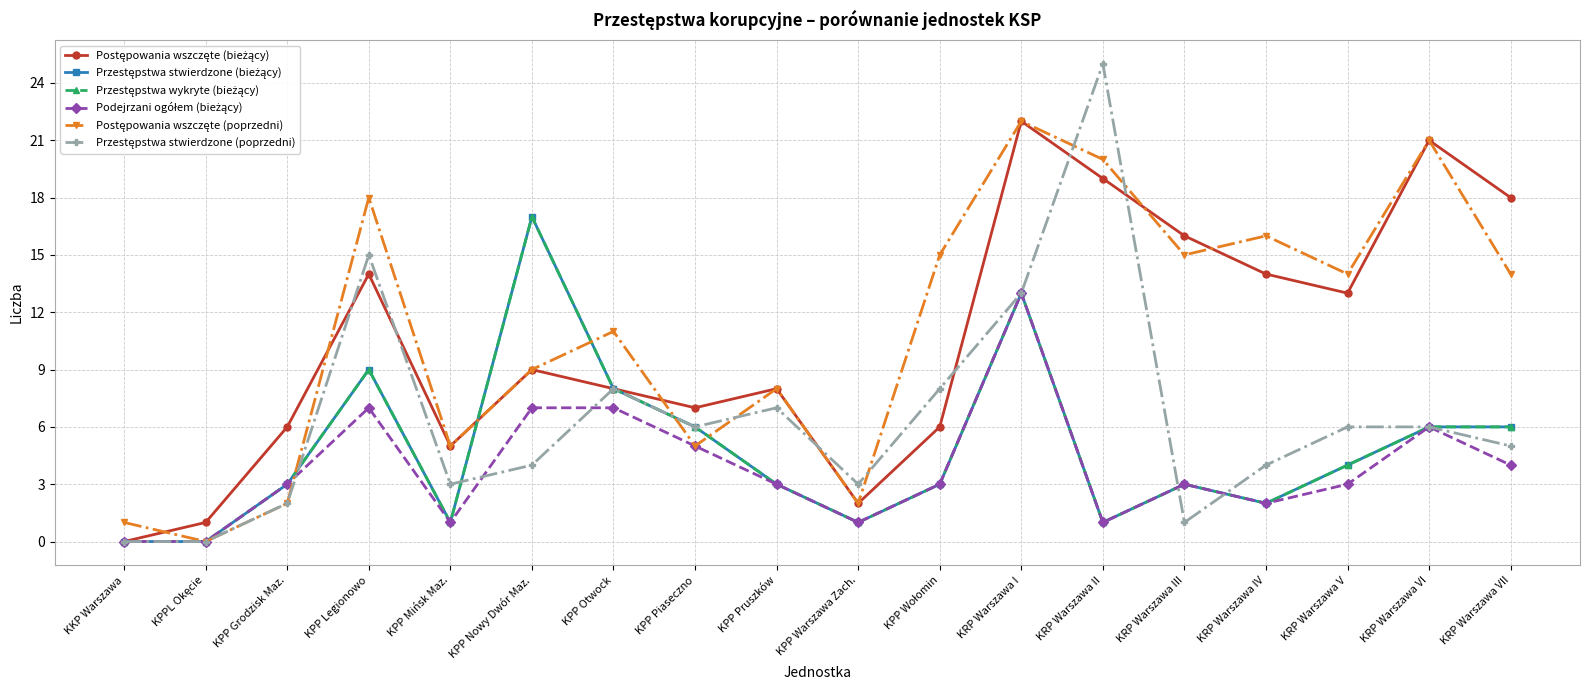

Which category has the highest value across all series?

KRP Warszawa II